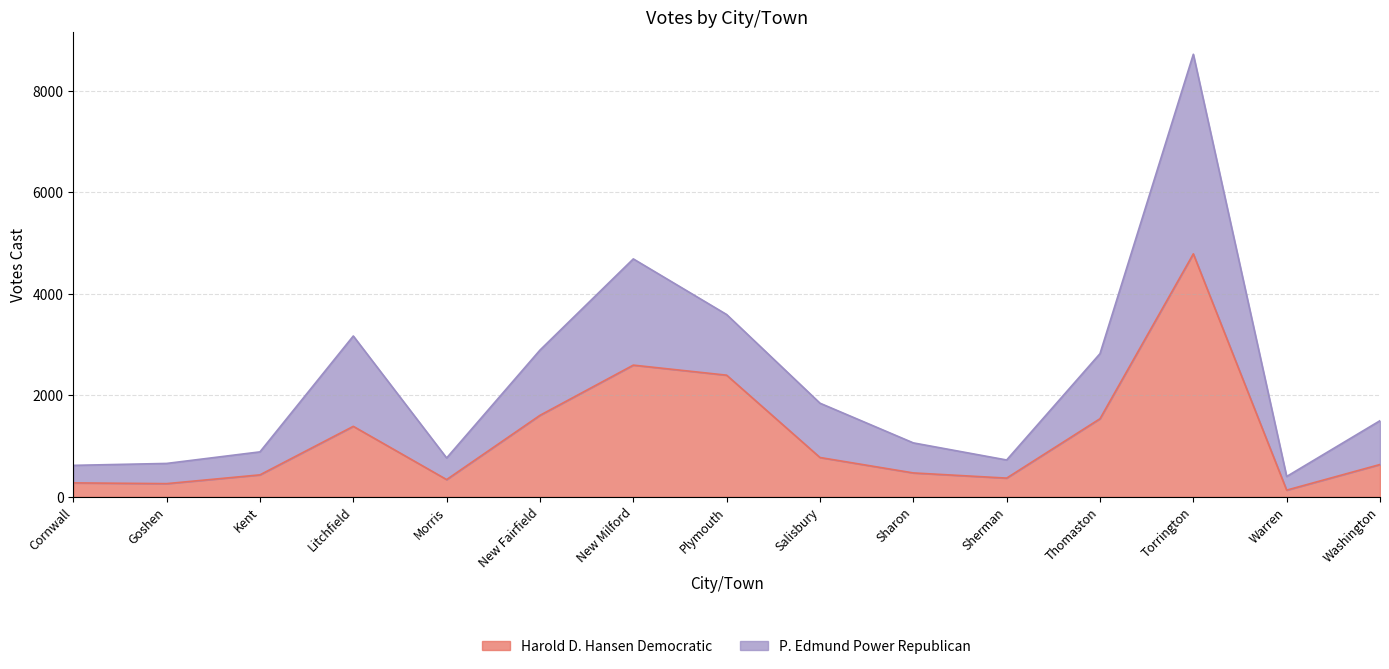

What is the difference between the maximum and minimum values in the P. Edmund Power Republican series?

8319